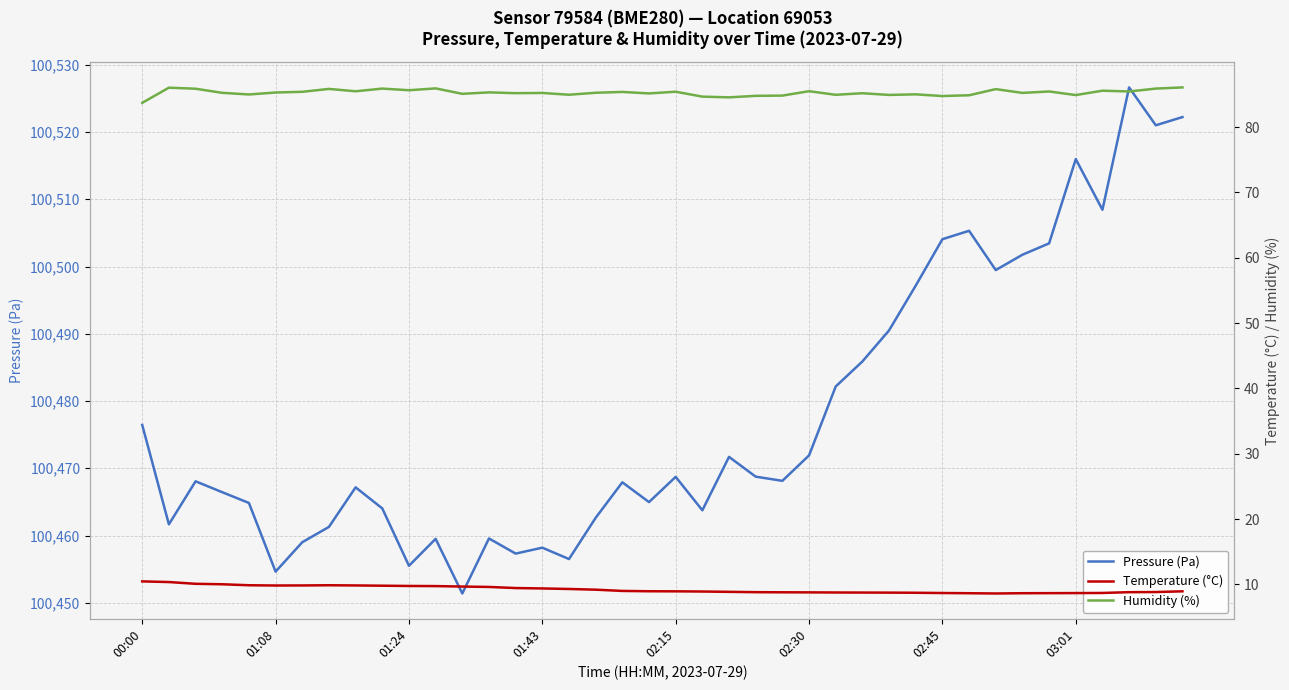

What position from the left is 39?

40